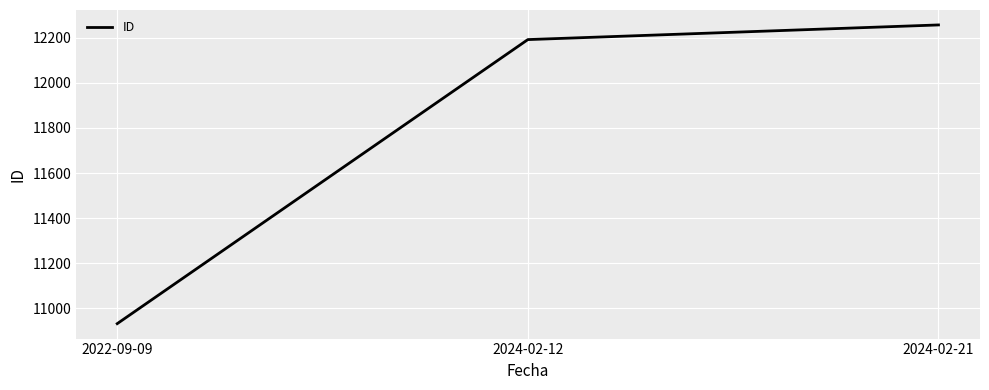

Which has a higher value, 2024-02-21 or 2022-09-09?

2024-02-21